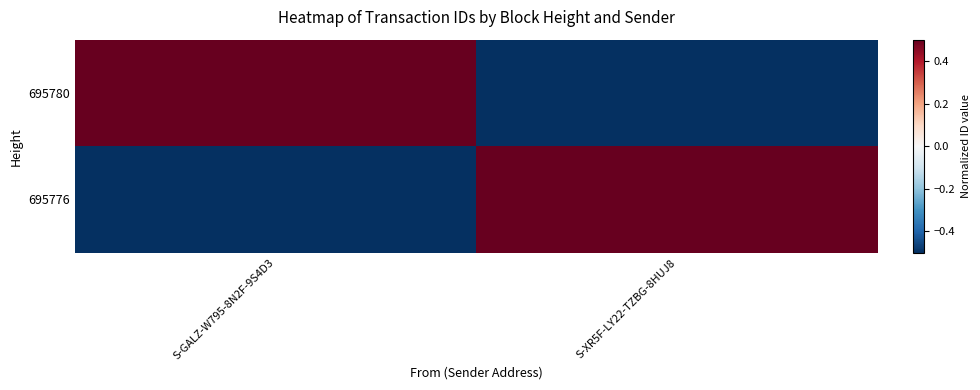

What is the spread (max minus min) of values at S-GALZ-W795-8N2F-9S4D3?

1.4